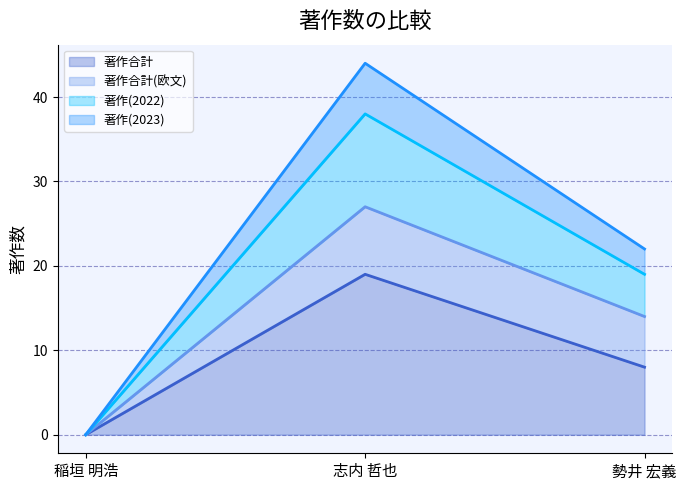

At how many categories does at least one series exceed 8?

2